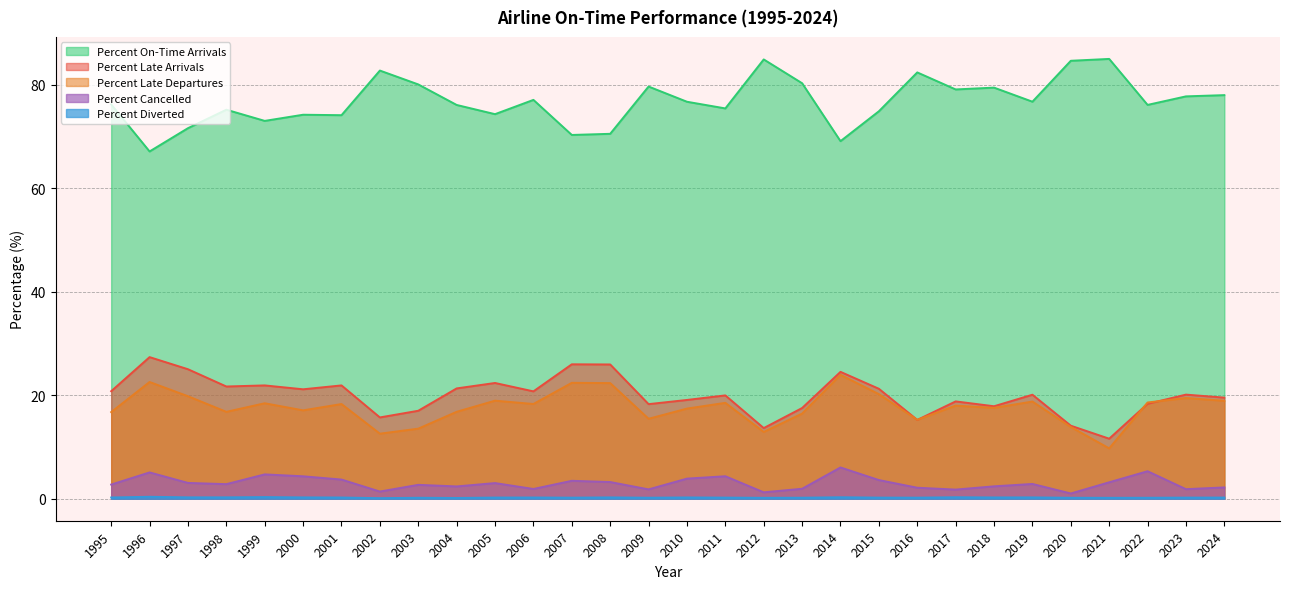

What is the value of the Percent On-Time Arrivals point at the 17th from the left?

75.5